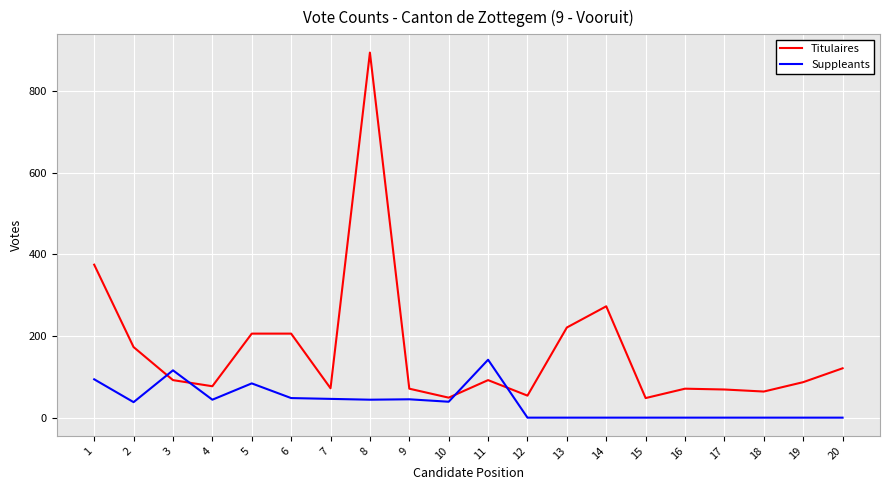

Is the value of Suppleants at 1 greater than the value of Titulaires at 10?

Yes